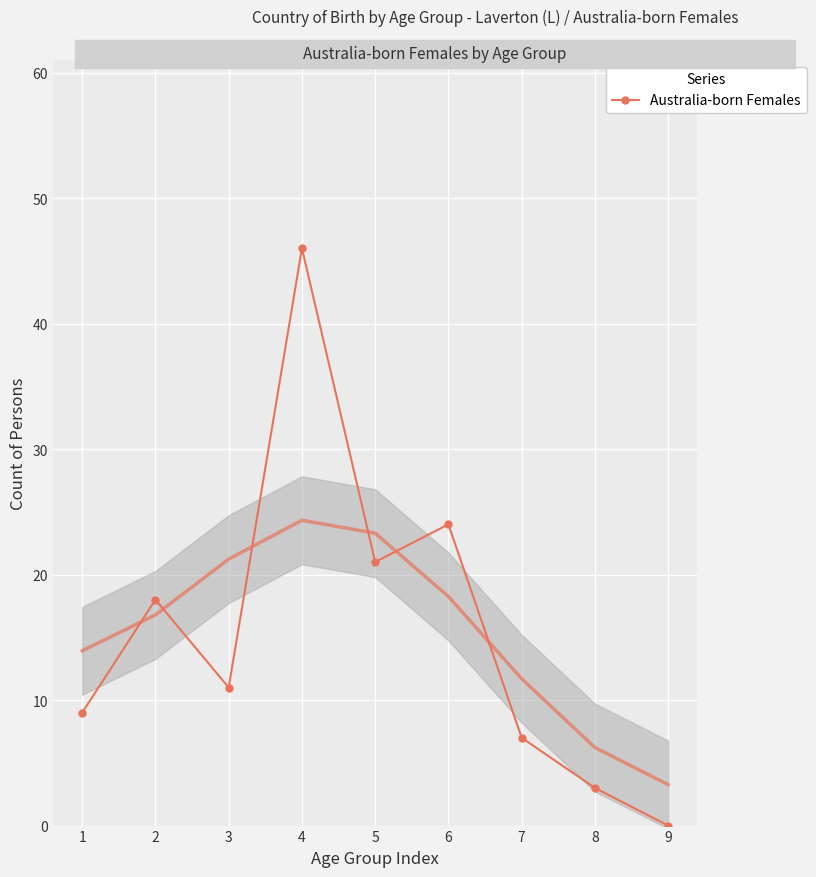

How many points are higher than both their immediate neighbors (excluding endpoints)?

3